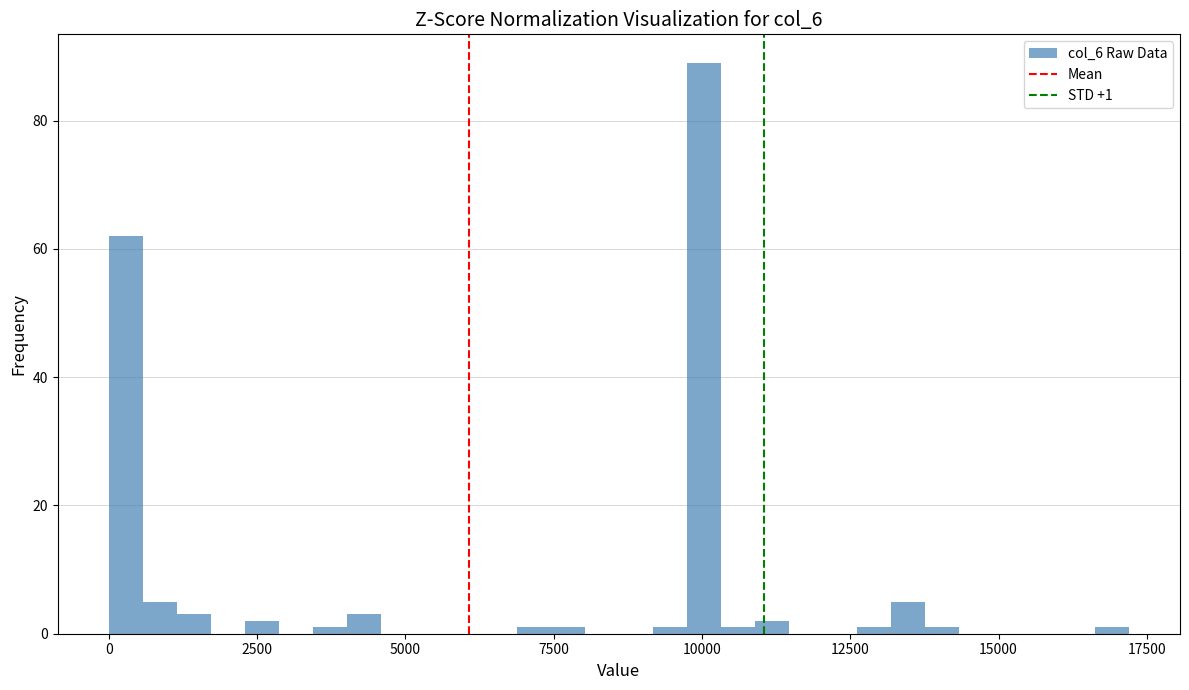

Read against the x-axis, roughly where is the centre of the tallest bar?

10000